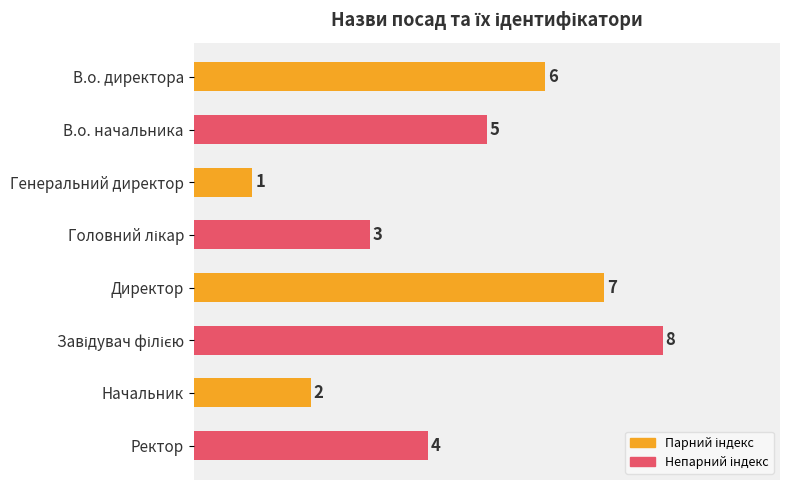

Reading top to bottom, extract all data points from this chart.

6	5	1	3	7	8	2	4